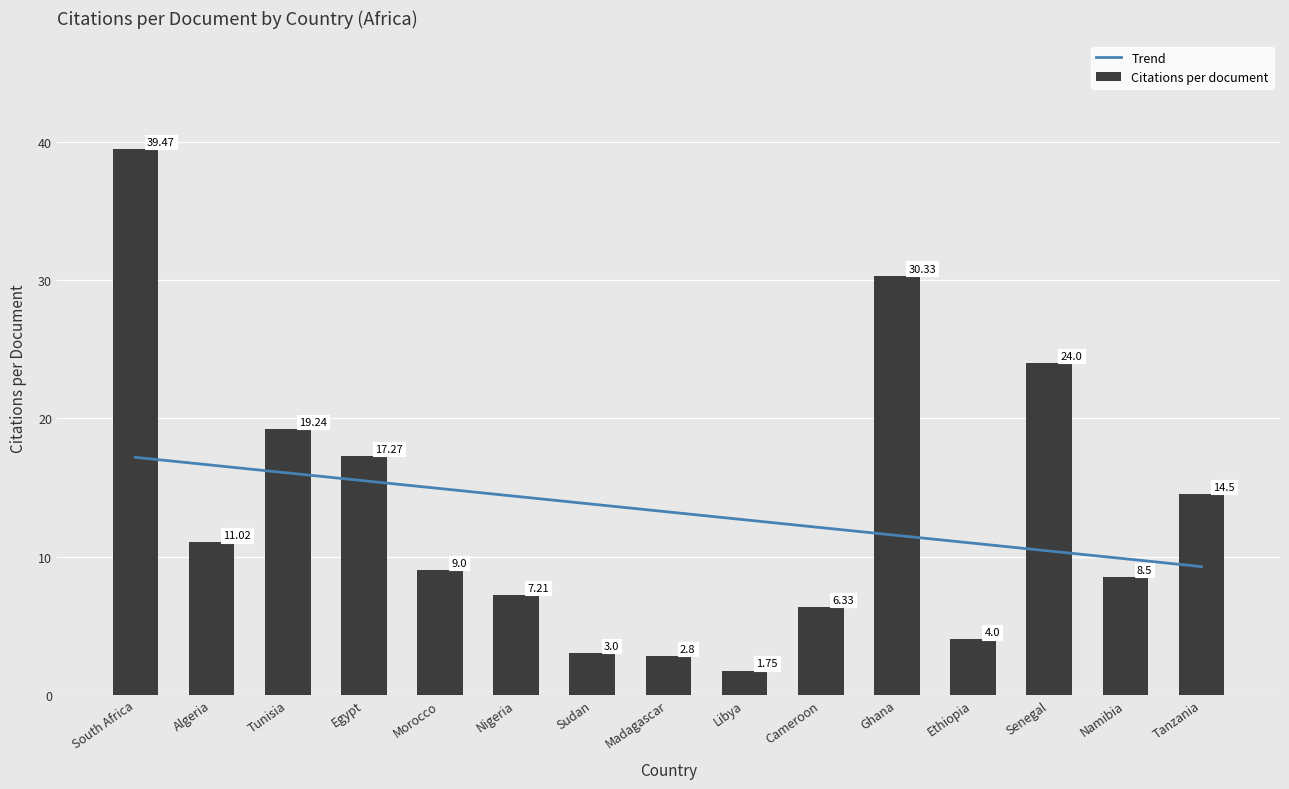

The value of Trend at Namibia is 17.6. True or false?

False